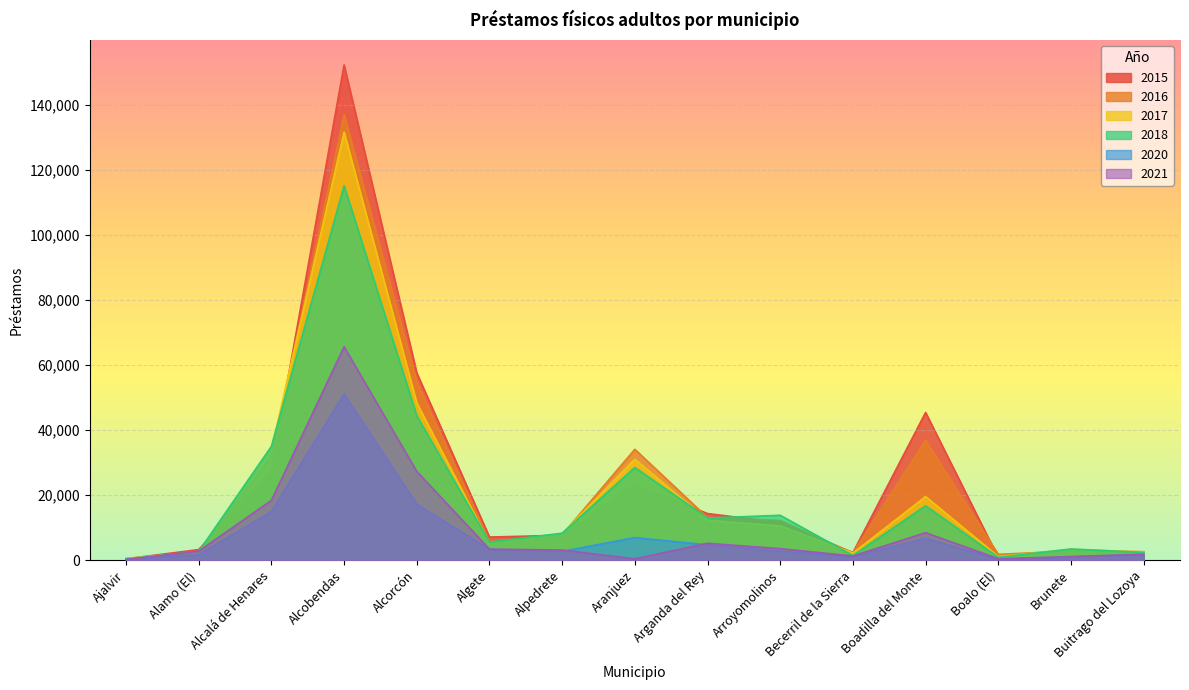

Reading right to left, extract all data points from this chart.

2015: 2588	2780	768	45401	2301	11550	14316	23324	7640	7093	57547	152241	27384	3239	405
2016: 2471	2800	1777	36808	2225	12181	13067	34081	7781	5713	54883	136953	31877	2507	483
2017: 2527	3316	1100	19541	2154	10534	12253	31033	8113	5216	48341	131591	33943	2412	518
2018: 2379	3421	877	16707	1433	13786	12949	28486	8283	5534	44364	115124	34978	2662	380
2020: 1676	984	218	6673	1090	2718	4691	6924	2683	3308	17181	51028	14895	1653	139
2021: 1815	1087	436	8439	1273	3525	5175	403	3095	3383	27270	65595	18362	2742	228